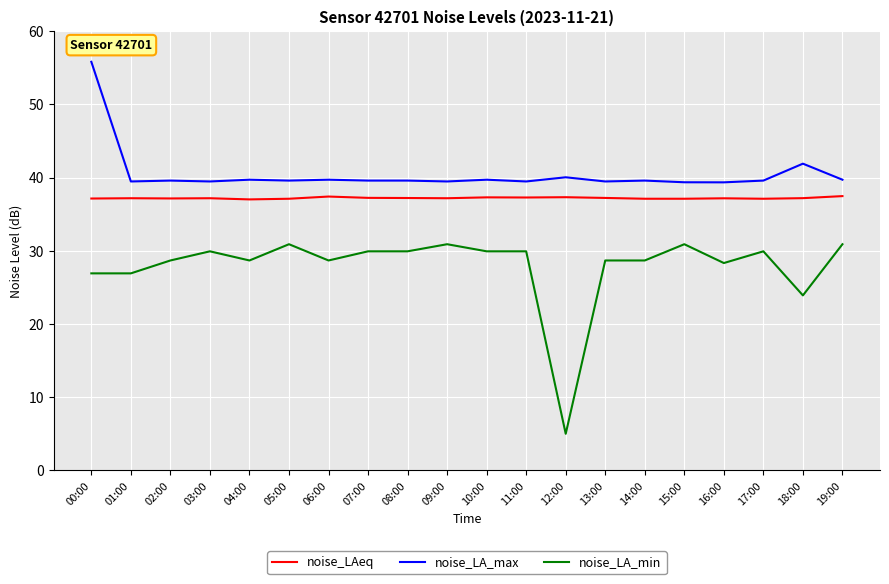

At which category is the sum across all series the highest?

00:00